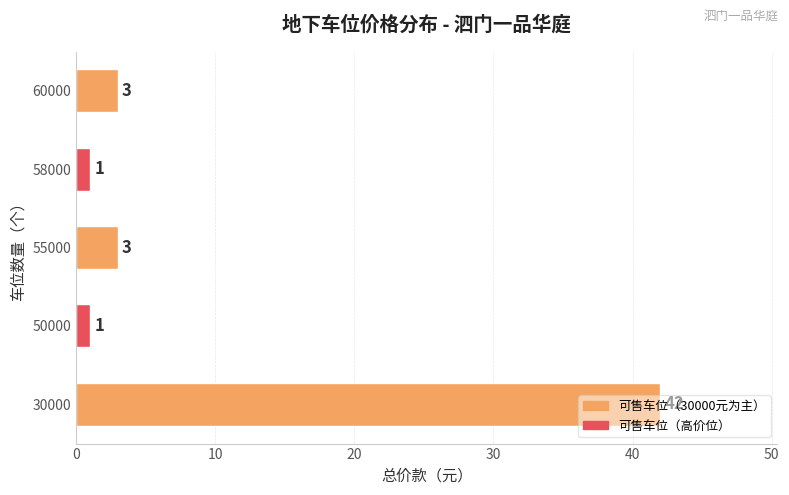

What is the difference between the second highest and second lowest values?

2